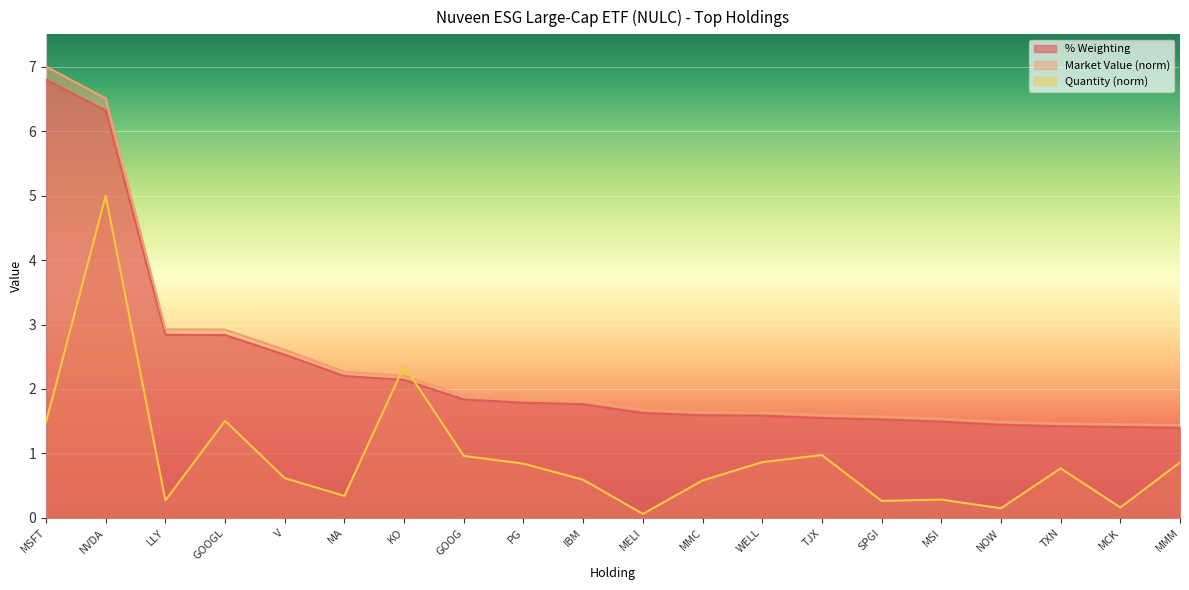

True or false: % Weighting and Quantity intersect in this chart.

True